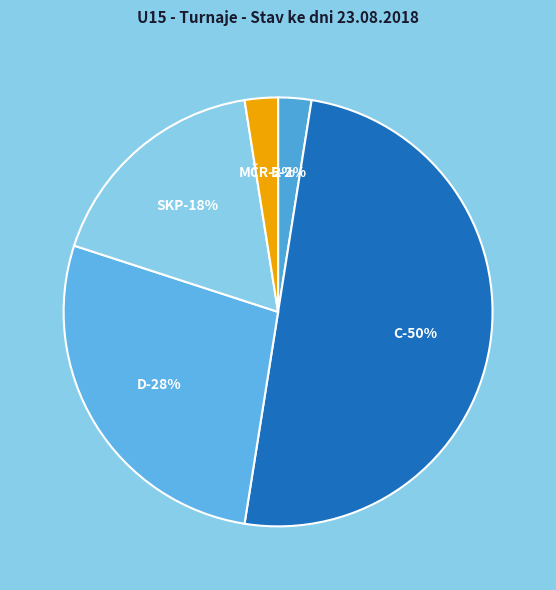

Does any single category account for the majority?

No